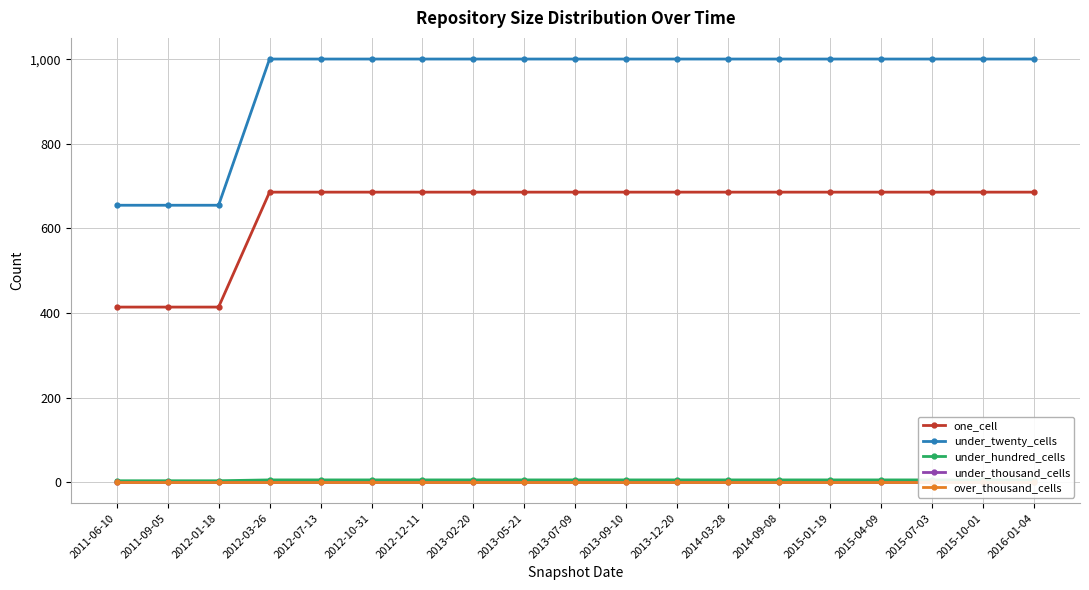

Reading right to left, list all the values displayed in this chart.

one_cell: 686	686	686	686	686	686	686	686	686	686	686	686	686	686	686	686	414	414	414
under_twenty_cells: 1001	1001	1001	1001	1001	1001	1001	1001	1001	1001	1001	1001	1001	1001	1001	1001	655	655	655
under_hundred_cells: 5	5	5	5	5	5	5	5	5	5	5	5	5	5	5	5	3	3	3
under_thousand_cells: 0	0	0	0	0	0	0	0	0	0	0	0	0	0	0	0	0	0	0
over_thousand_cells: 0	0	0	0	0	0	0	0	0	0	0	0	0	0	0	0	0	0	0